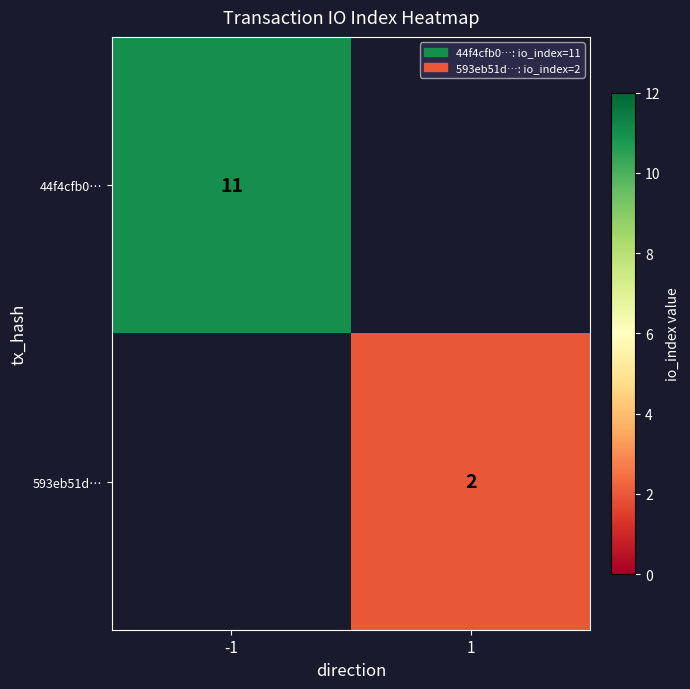

Is it true that 44f4cfb0… equals 15 at -1?

False